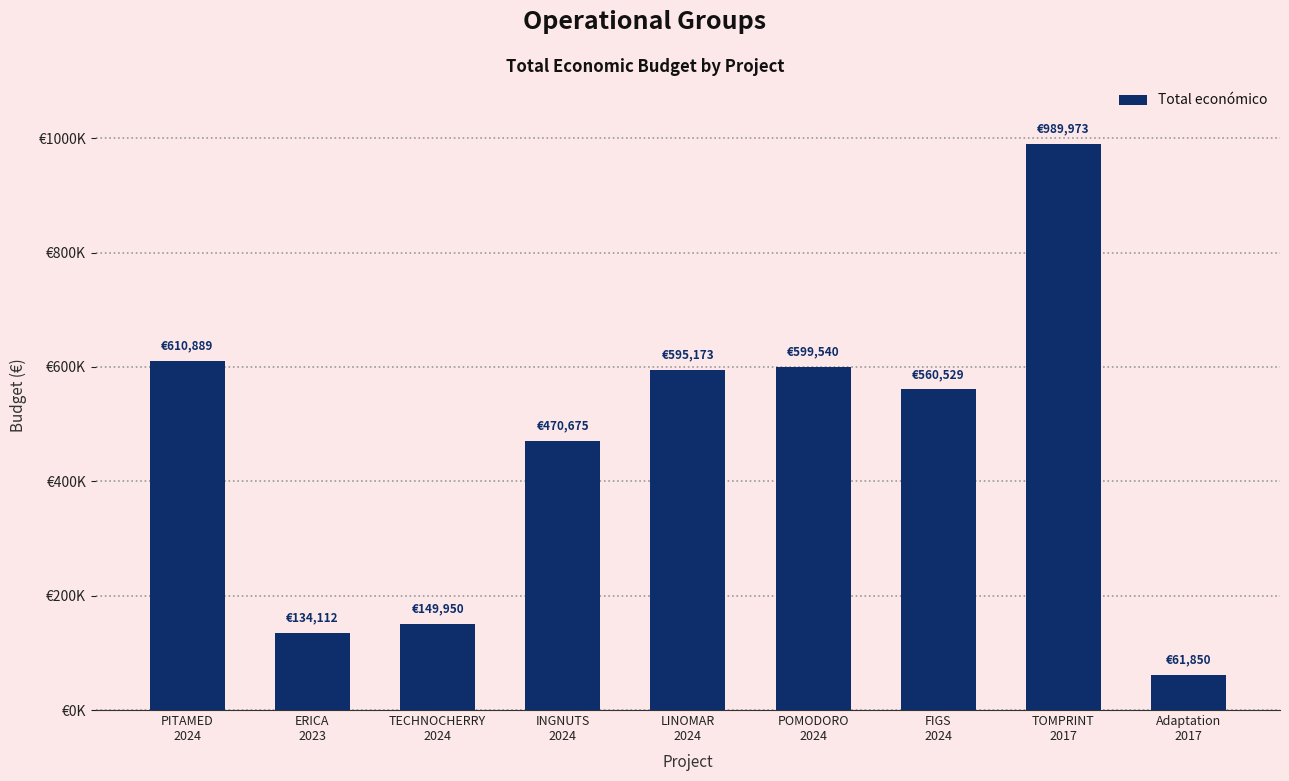

Reading left to right, what are all the values shown in this chart?

610889	134112	149950	470675	595173	599540	560529	989973	61850